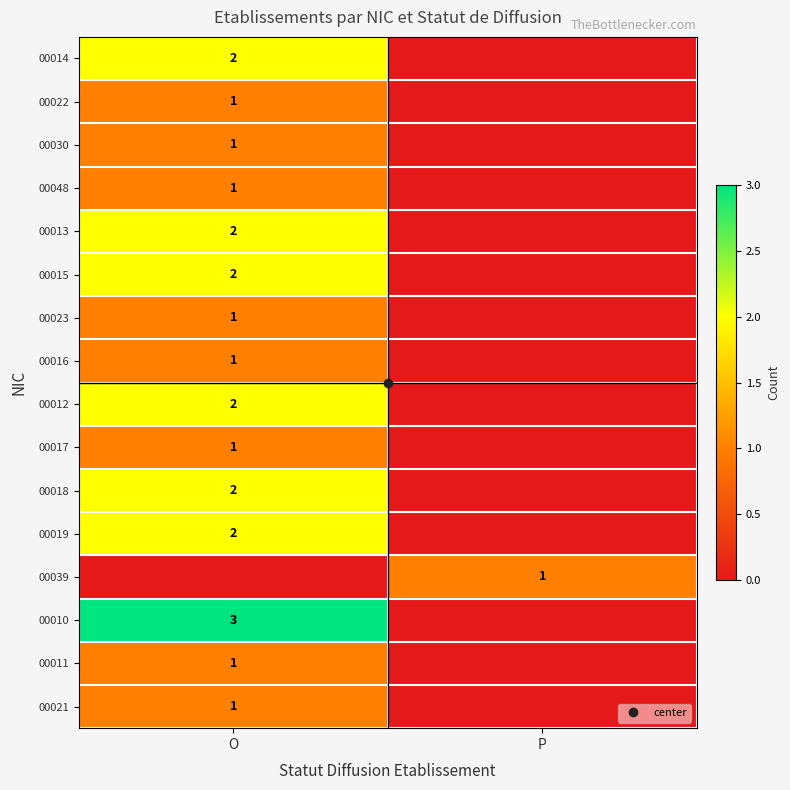

Which category has the lowest value in the 00013 series?

P